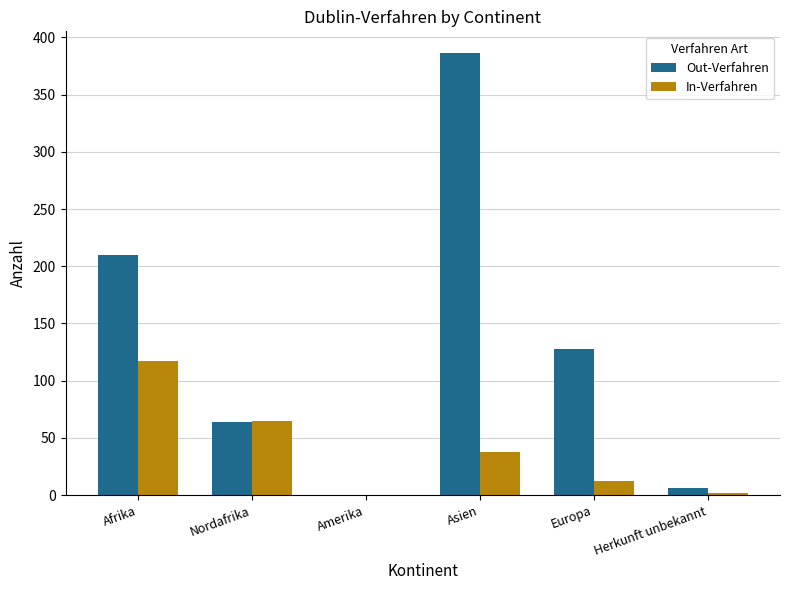

Which series changed the most between Afrika and Asien?

Out-Verfahren